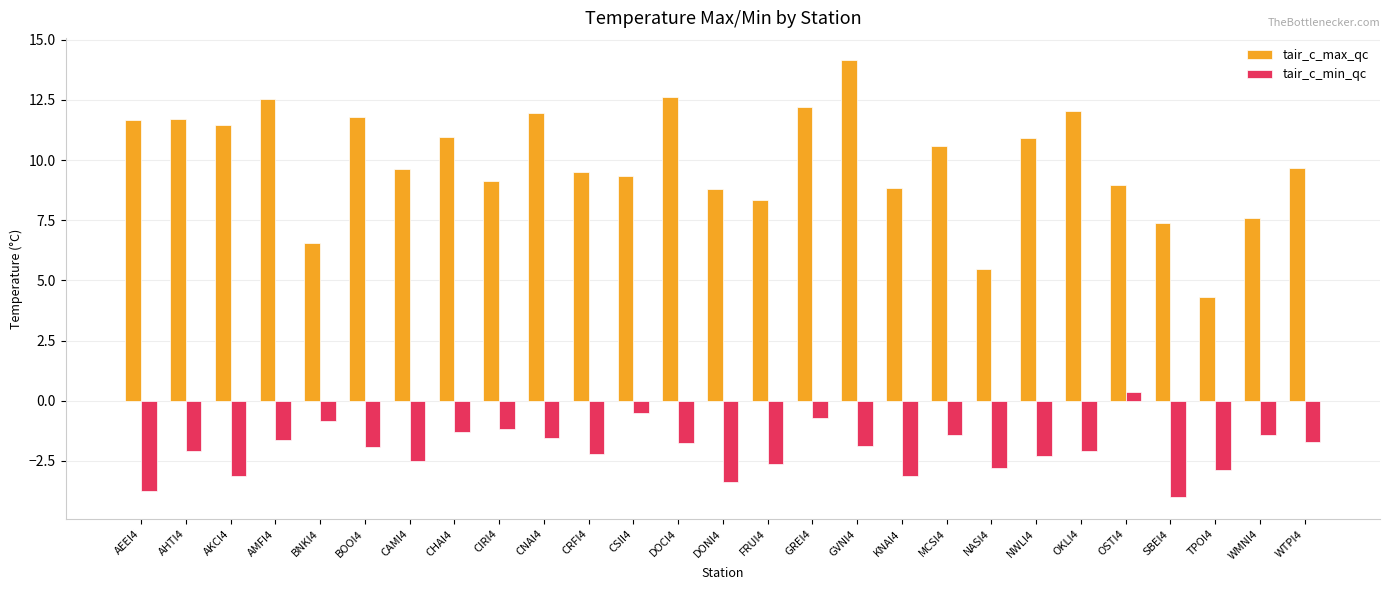

Are the bars horizontal?

No